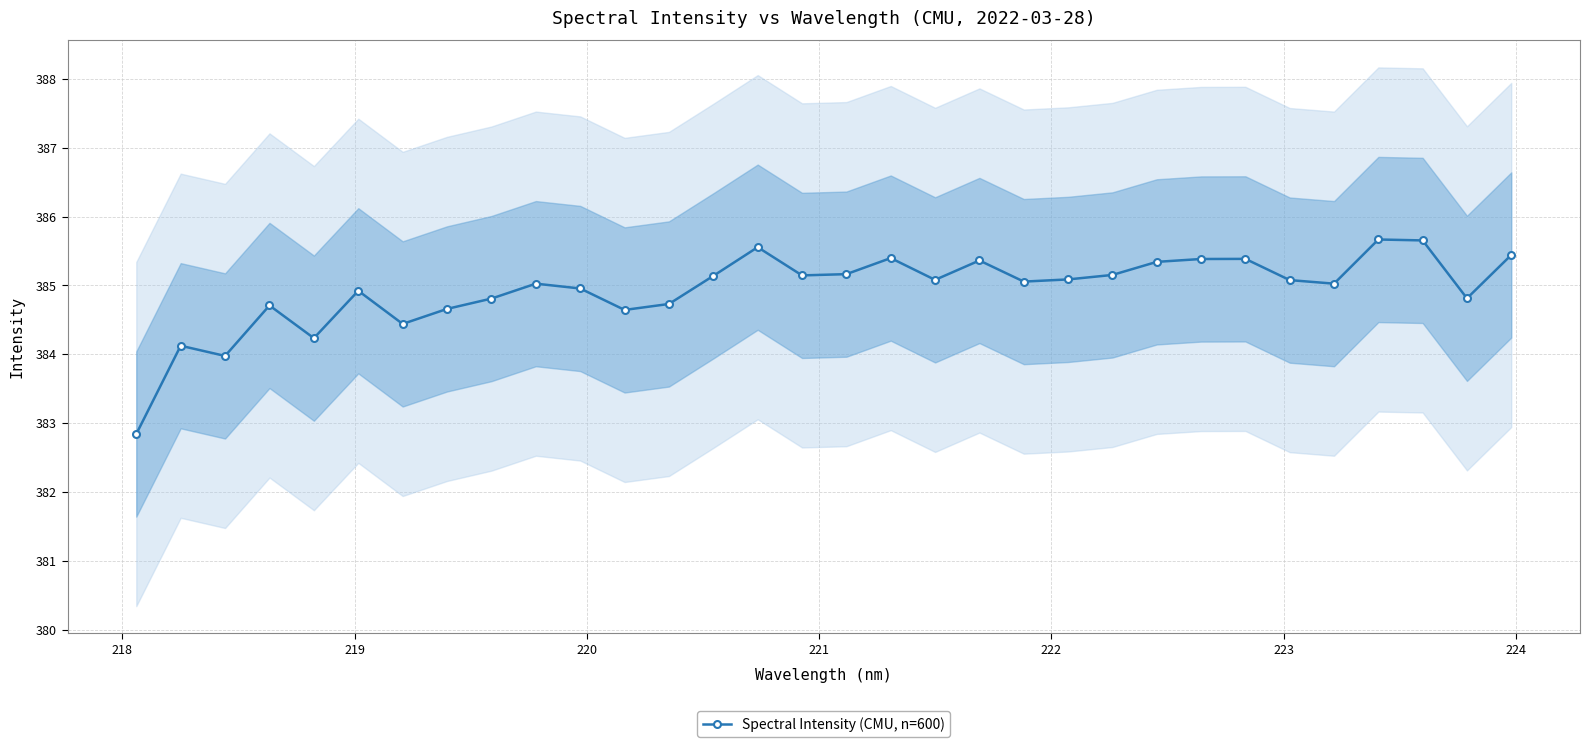

What is the value of the Spectral Intensity (CMU, n=600) point at the 26th from the left?

385.4